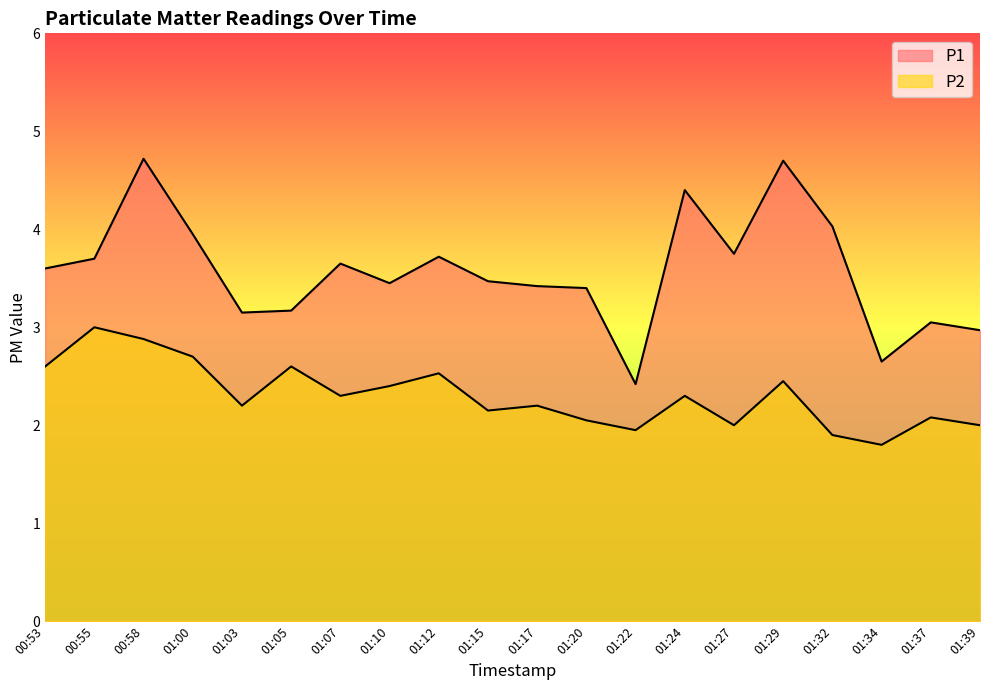

What is the difference between the highest and lowest values at 01:39?

1.0